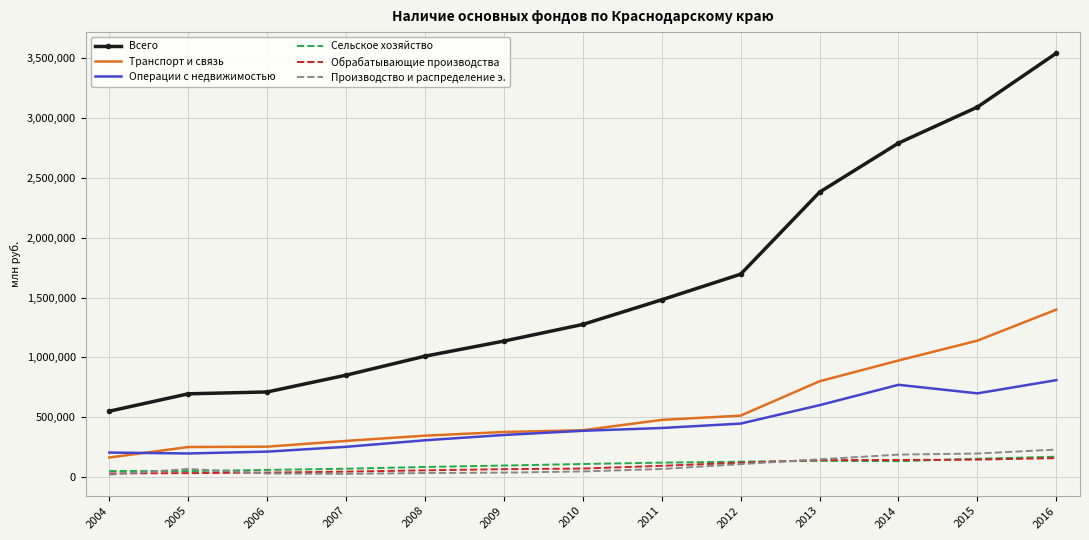

The value of Операции с недвижимостью at 2016 is 810159. True or false?

True